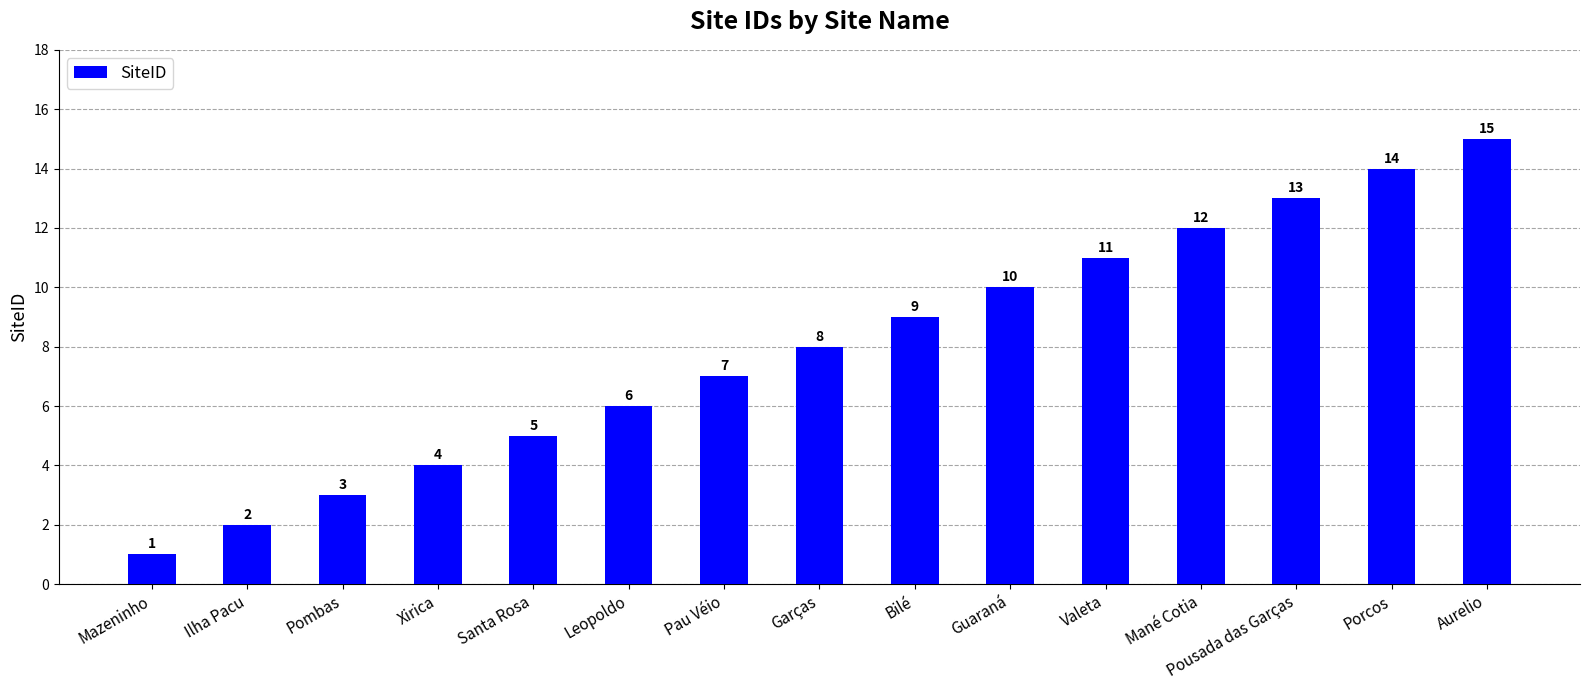

At which category does the chart reach its peak across all series?

Aurelio